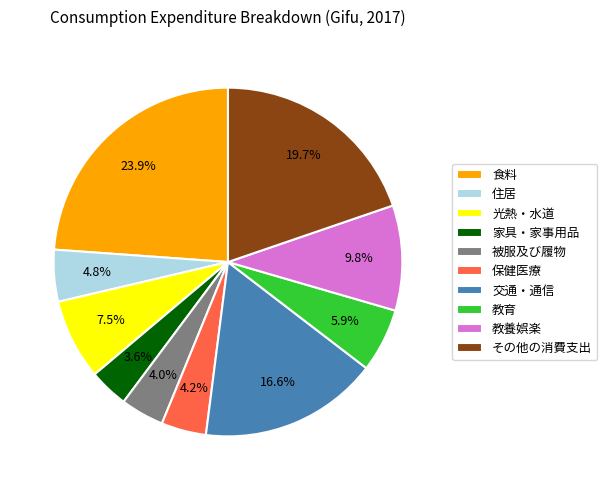

True or false: 教育 accounts for 6% of the total.

True